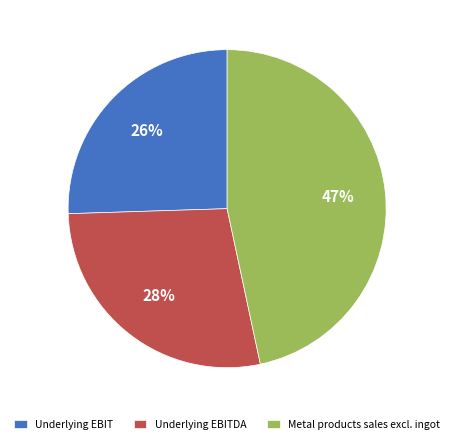

Does Underlying EBITDA represent more than half of the total?

No